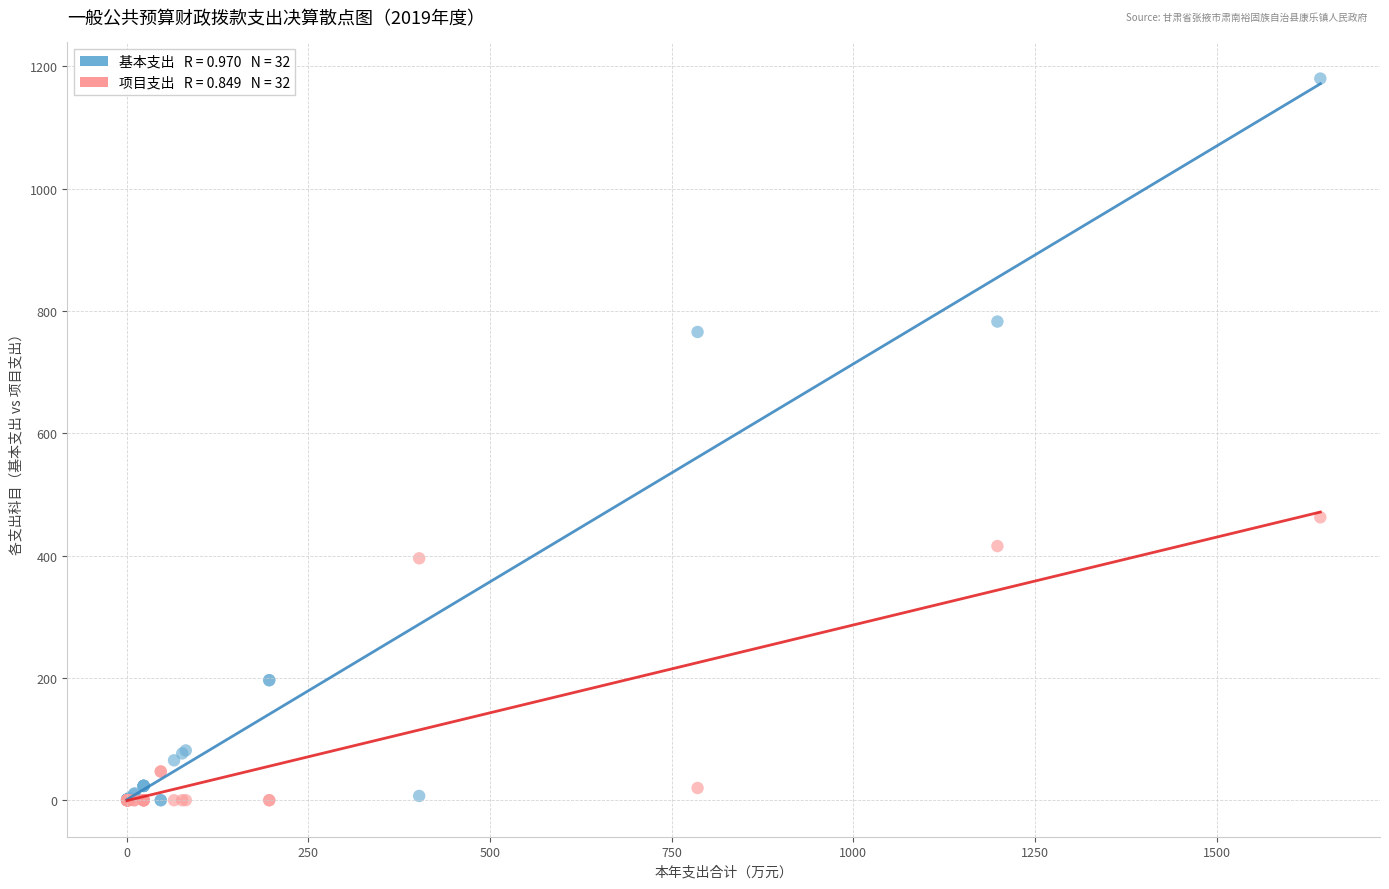

Across all series, what Y value is closest to 590?

462.6